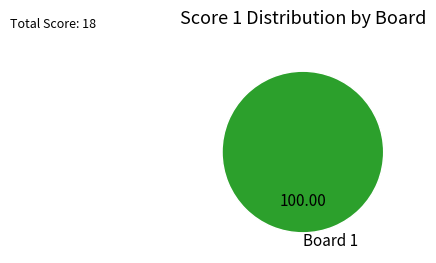

Which category accounts for the majority?

Board 1